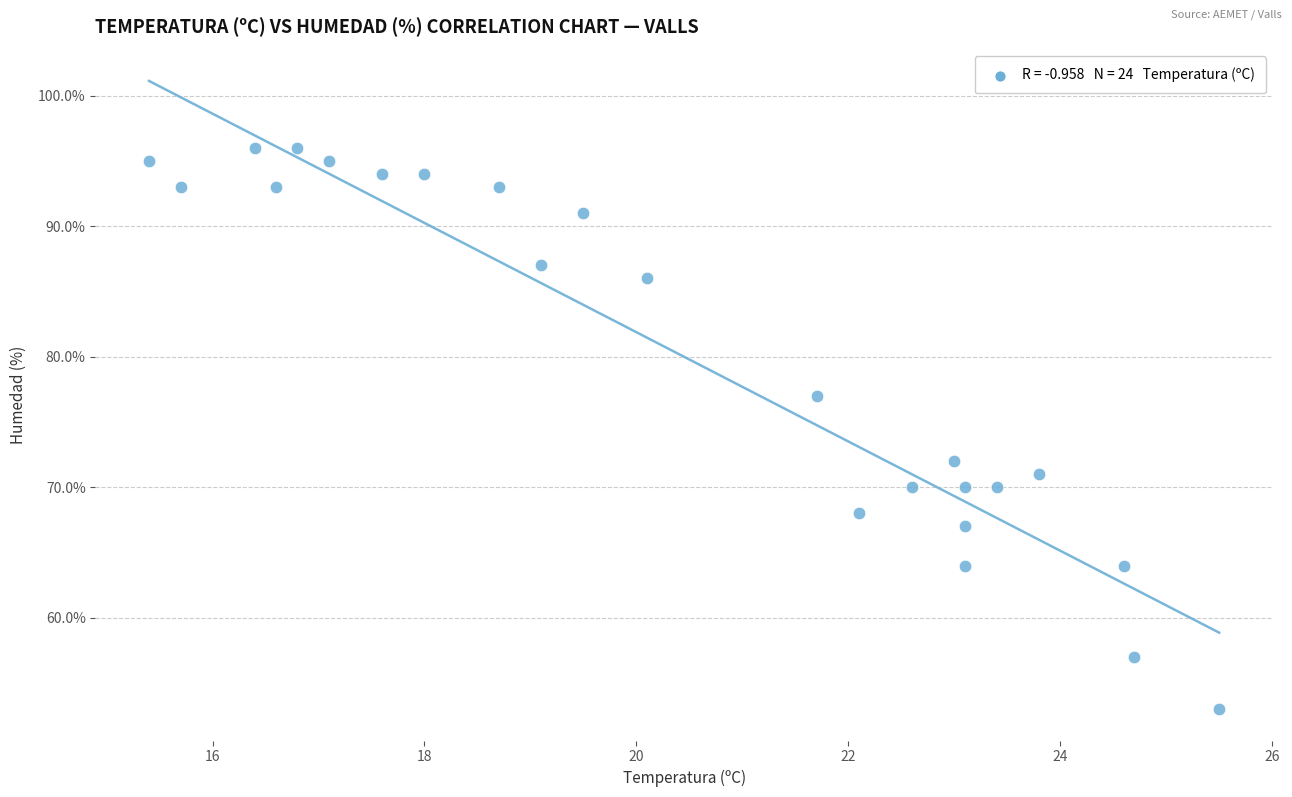

What is the range of Y values (max minus min)?

43